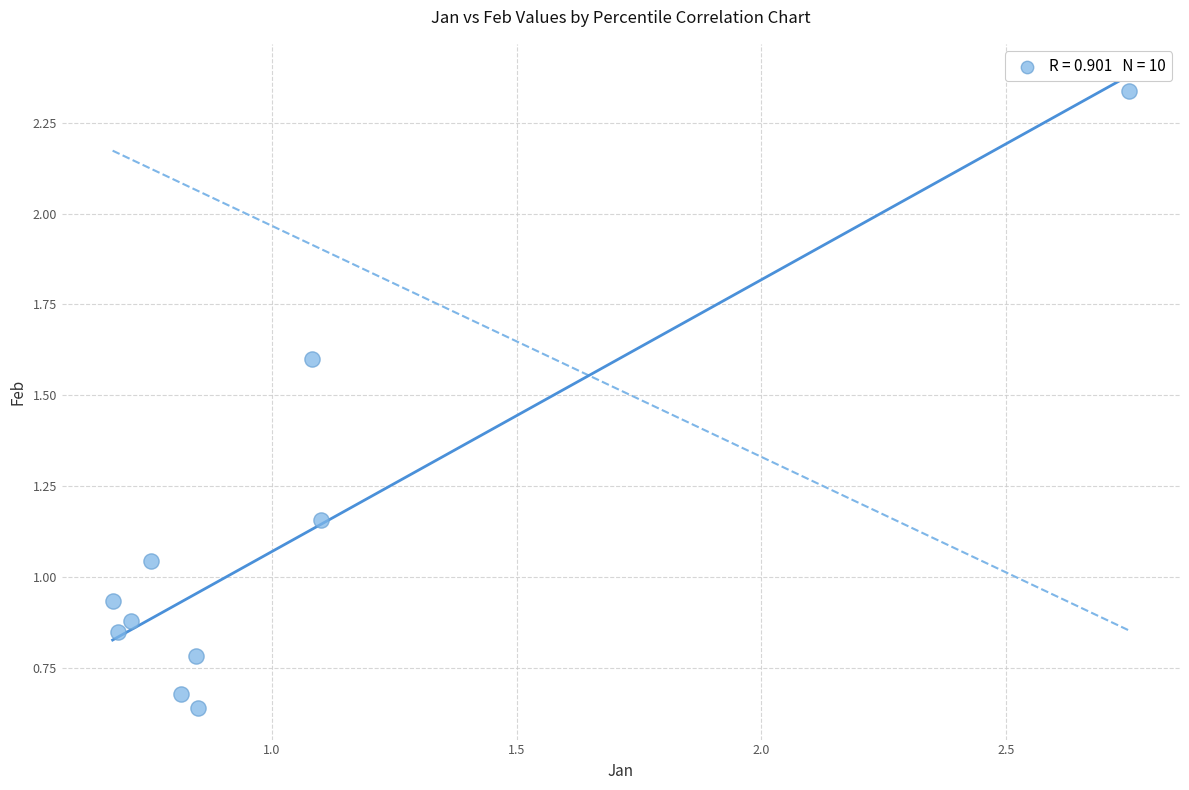

What is the average Y value?

1.1